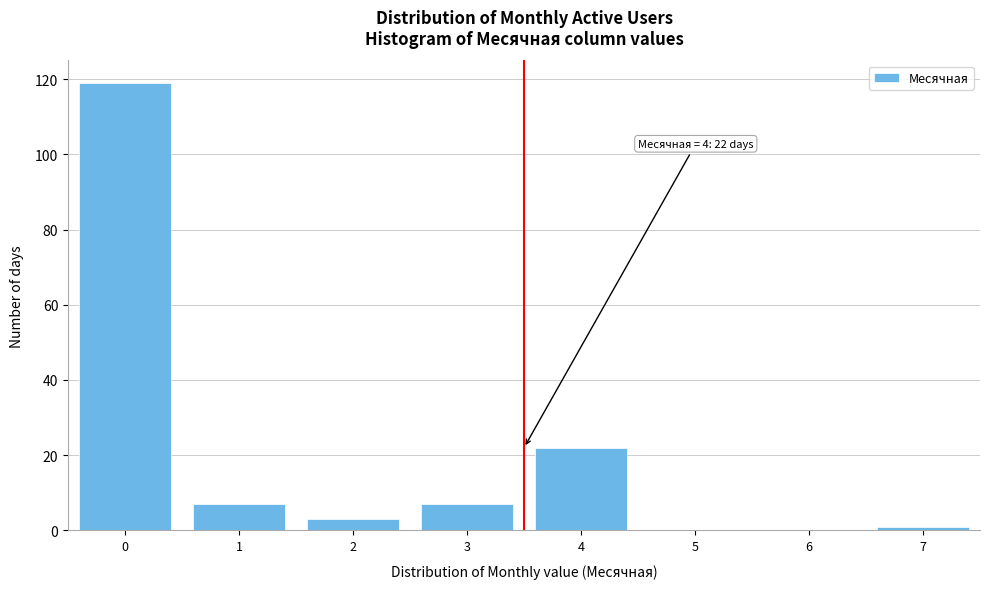

Reading right to left, what are all the values shown in this chart?

7=1	6=0	5=0	4=22	3=7	2=3	1=7	0=119